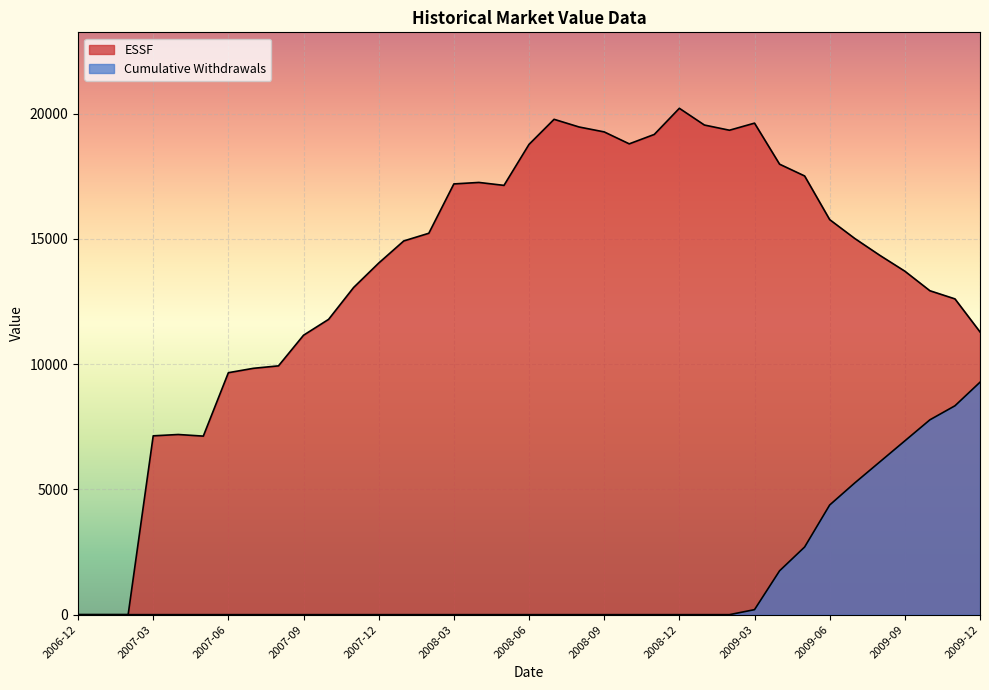

Rank the series at 2008-09 from lowest to highest value.

Cumulative Withdrawals, ESSF